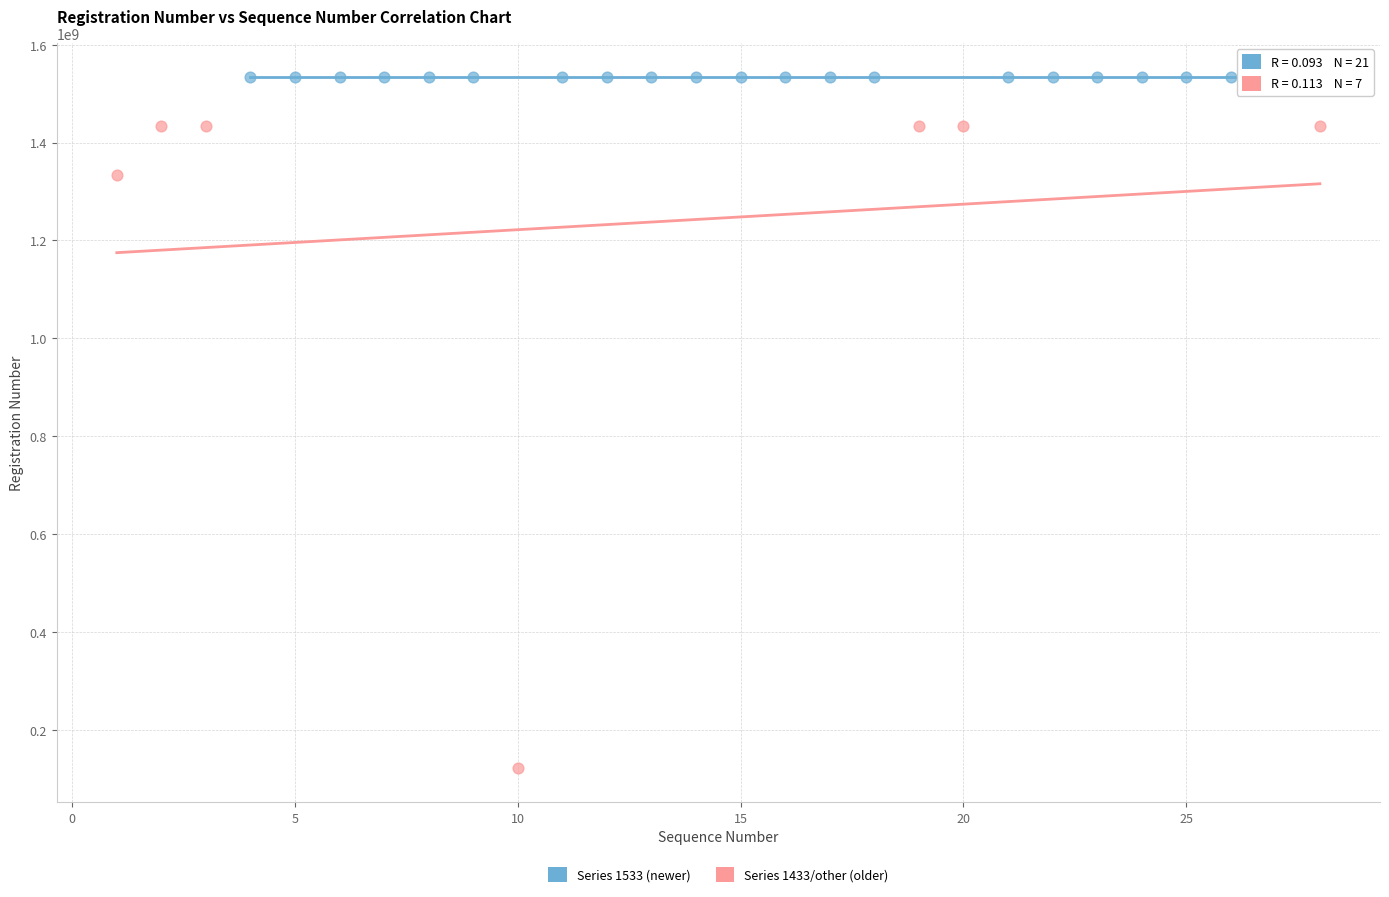

Which series reaches the maximum Y coordinate?

Series 1533 (newer)